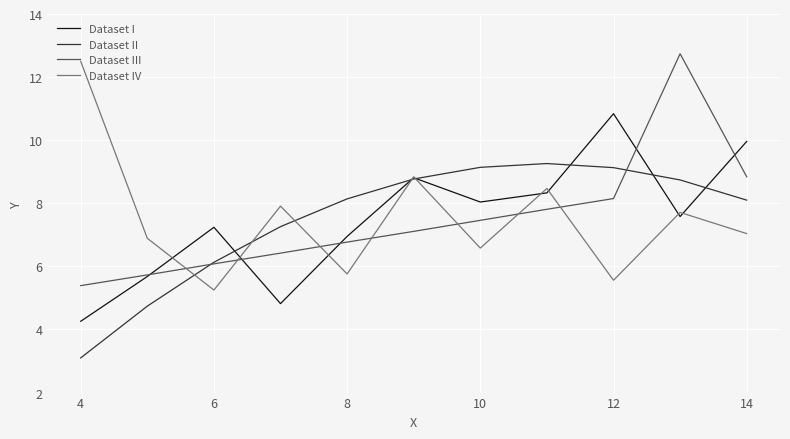

What is the maximum value for Dataset II?

9.3